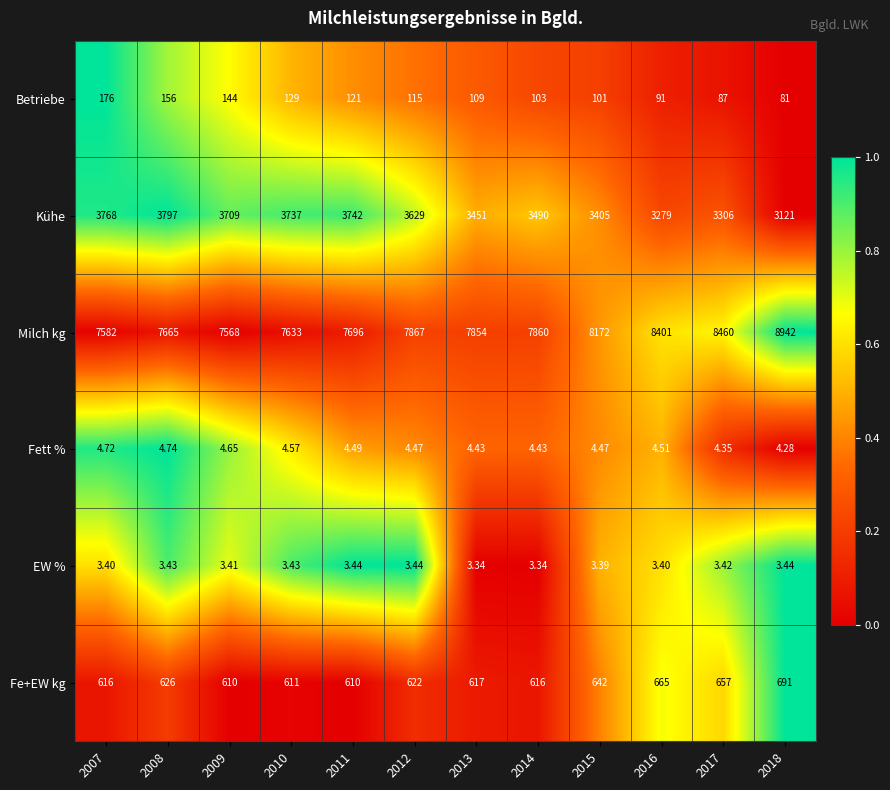

How many series are shown in this chart?

6